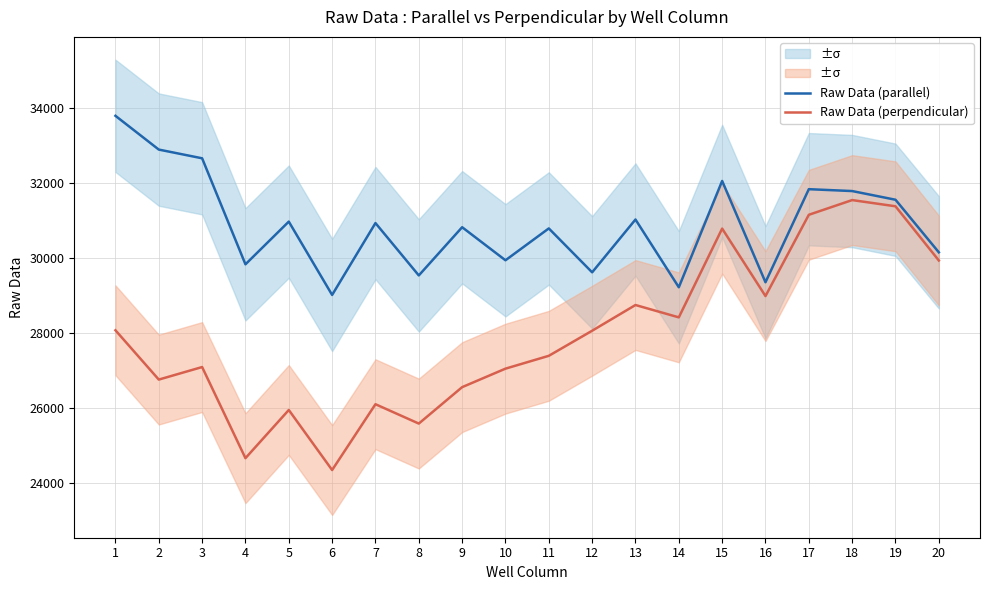

Rank the series by their average value, from highest to lowest.

Raw Data (parallel), Raw Data (perpendicular)